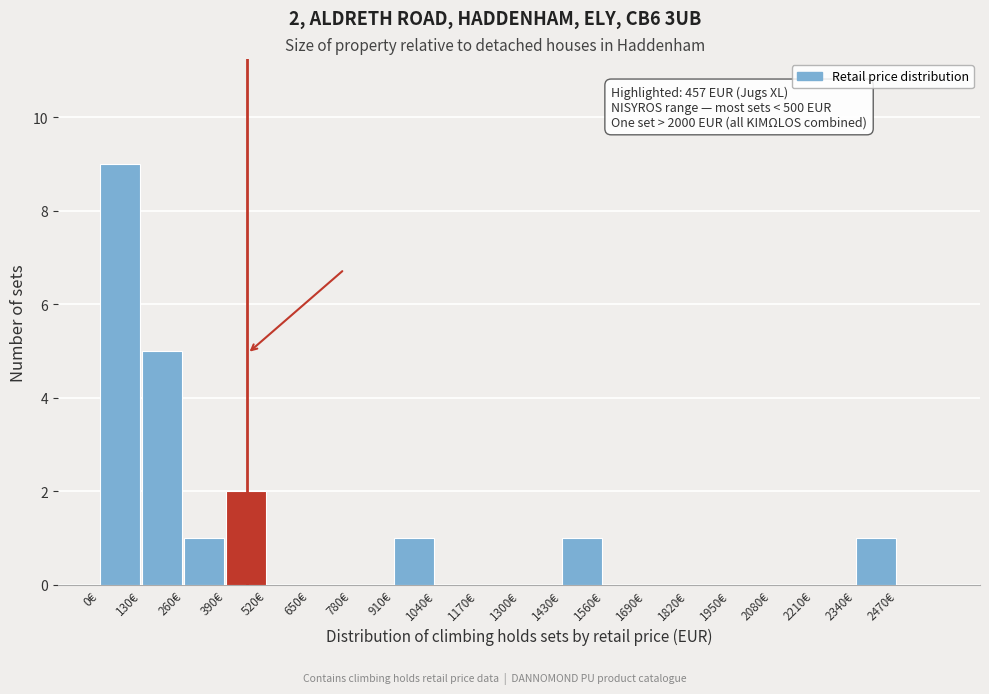

Over which range of the x-axis is the bar tallest?

0 to 130